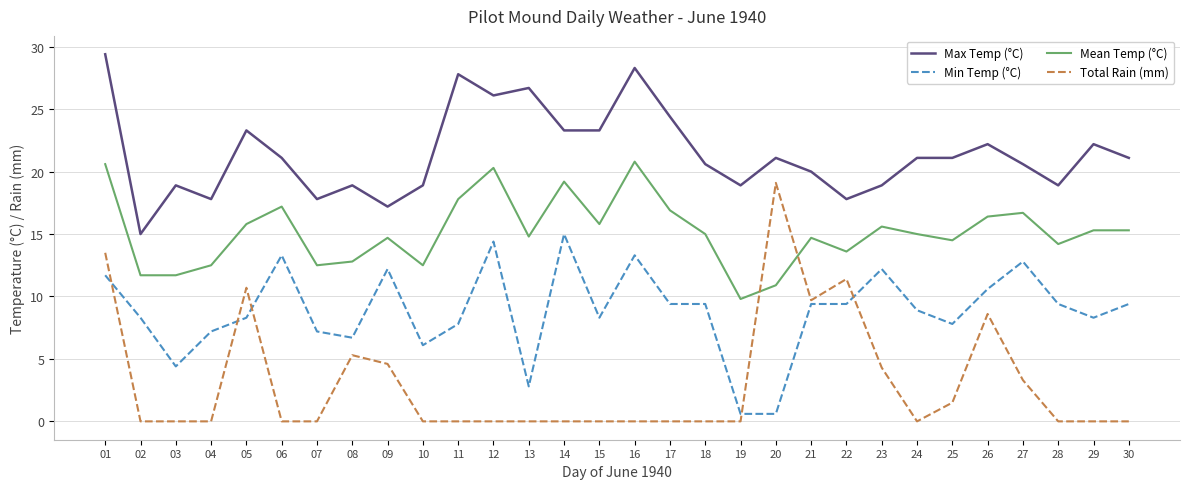

What is the maximum value for Max Temp (°C)?

29.4